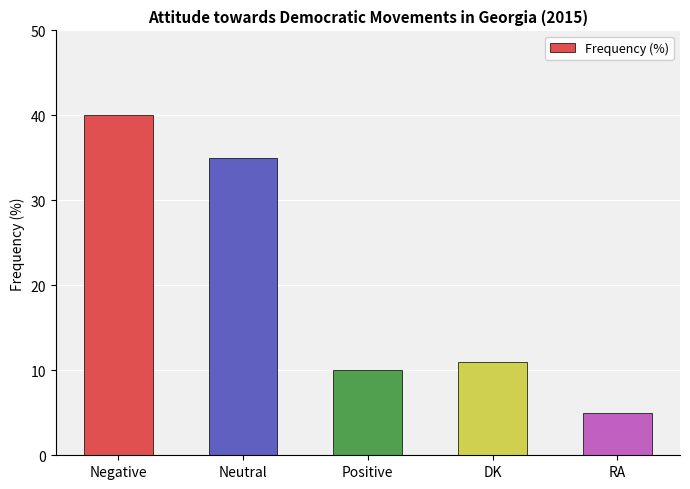

The value at DK is 4. True or false?

False